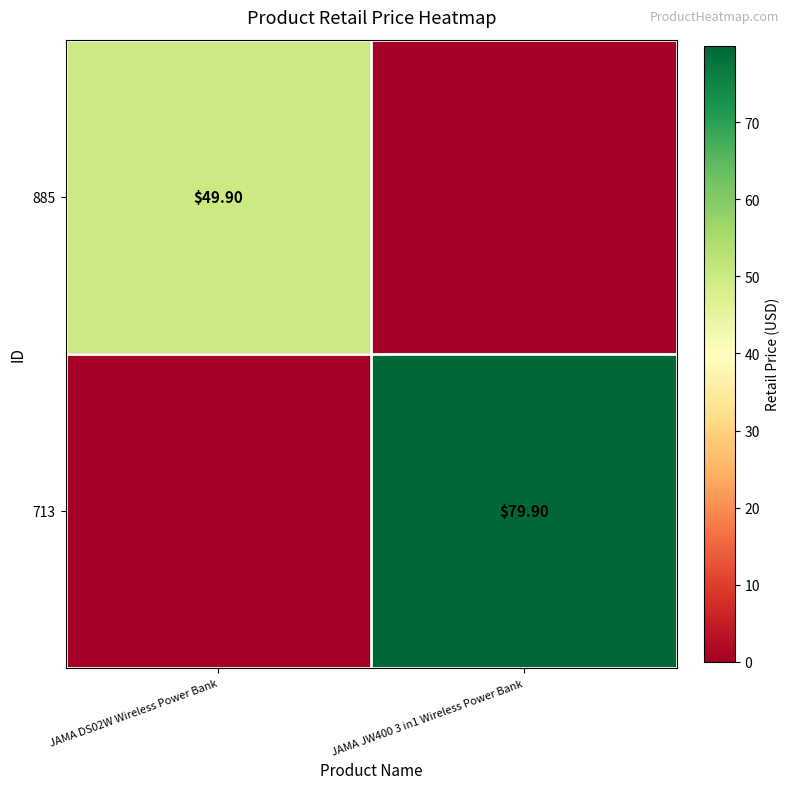

At how many categories does at least one series exceed 66?

1